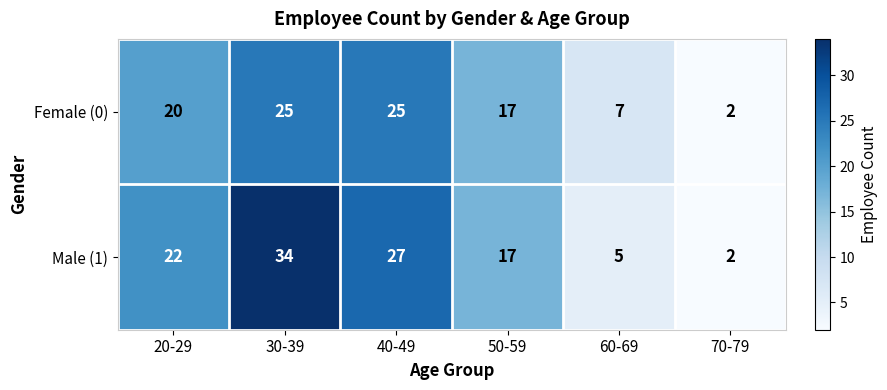

The Male (1) series shows 1 at 70-79. True or false?

False